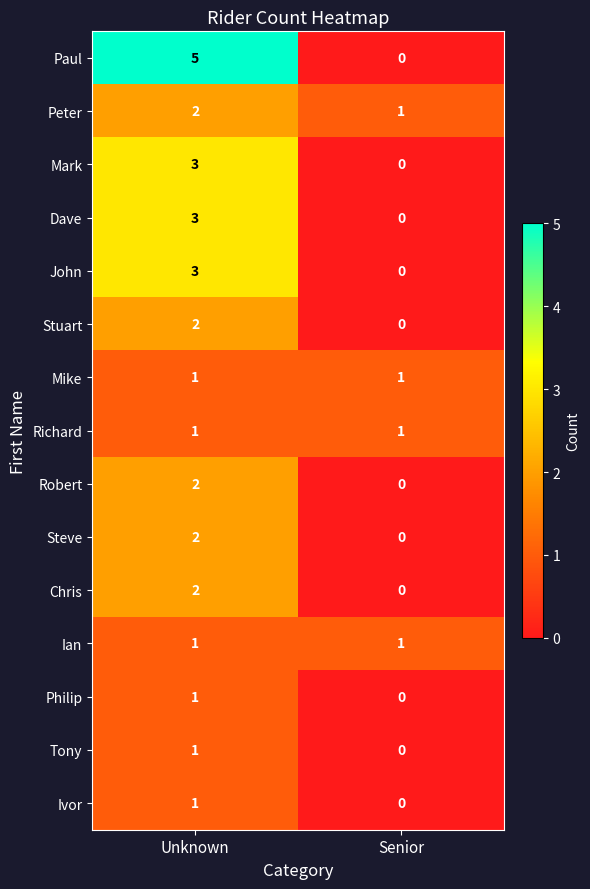

True or false: Chris has a value of -1 at Senior.

False